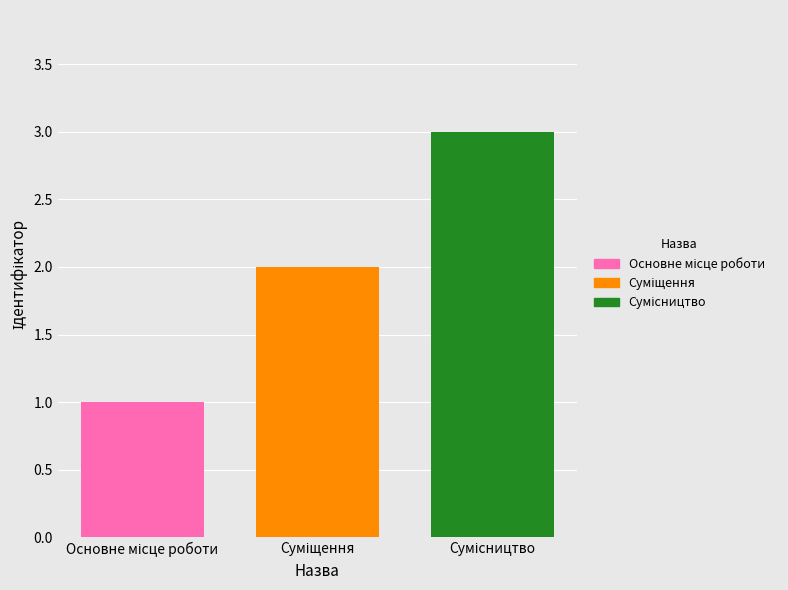

Reading left to right, list all the values displayed in this chart.

1	2	3